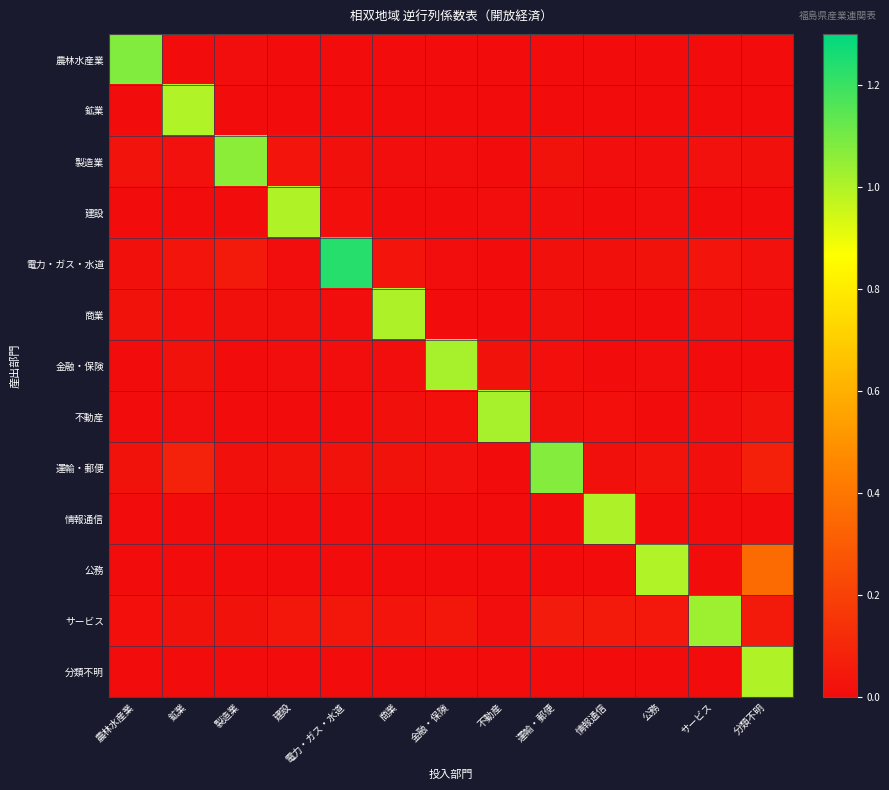

Reading right to left, extract all data points from this chart.

農林水産業: 分類不明=0.0	サービス=0.0	公務=0.0	情報通信=0.0	運輸・郵便=0.0	不動産=0.0	金融・保険=0.0	商業=0.0	電力・ガス・水道=0.0	建設=0.0	製造業=0.0	鉱業=0.0	農林水産業=1.1
鉱業: 分類不明=0.0	サービス=0.0	公務=0.0	情報通信=0.0	運輸・郵便=0.0	不動産=0.0	金融・保険=0.0	商業=0.0	電力・ガス・水道=0.0	建設=0.0	製造業=0.0	鉱業=1.0	農林水産業=0.0
製造業: 分類不明=0.0	サービス=0.0	公務=0.0	情報通信=0.0	運輸・郵便=0.0	不動産=0.0	金融・保険=0.0	商業=0.0	電力・ガス・水道=0.0	建設=0.0	製造業=1.1	鉱業=0.0	農林水産業=0.0
建設: 分類不明=0.0	サービス=0.0	公務=0.0	情報通信=0.0	運輸・郵便=0.0	不動産=0.0	金融・保険=0.0	商業=0.0	電力・ガス・水道=0.0	建設=1.0	製造業=0.0	鉱業=0.0	農林水産業=0.0
電力・ガス・水道: 分類不明=0.0	サービス=0.0	公務=0.0	情報通信=0.0	運輸・郵便=0.0	不動産=0.0	金融・保険=0.0	商業=0.0	電力・ガス・水道=1.2	建設=0.0	製造業=0.0	鉱業=0.0	農林水産業=0.0
商業: 分類不明=0.0	サービス=0.0	公務=0.0	情報通信=0.0	運輸・郵便=0.0	不動産=0.0	金融・保険=0.0	商業=1.0	電力・ガス・水道=0.0	建設=0.0	製造業=0.0	鉱業=0.0	農林水産業=0.0
金融・保険: 分類不明=0.0	サービス=0.0	公務=0.0	情報通信=0.0	運輸・郵便=0.0	不動産=0.0	金融・保険=1.0	商業=0.0	電力・ガス・水道=0.0	建設=0.0	製造業=0.0	鉱業=0.0	農林水産業=0.0
不動産: 分類不明=0.0	サービス=0.0	公務=0.0	情報通信=0.0	運輸・郵便=0.0	不動産=1.0	金融・保険=0.0	商業=0.0	電力・ガス・水道=0.0	建設=0.0	製造業=0.0	鉱業=0.0	農林水産業=0.0
運輸・郵便: 分類不明=0.1	サービス=0.0	公務=0.0	情報通信=0.0	運輸・郵便=1.1	不動産=0.0	金融・保険=0.0	商業=0.0	電力・ガス・水道=0.0	建設=0.0	製造業=0.0	鉱業=0.1	農林水産業=0.0
情報通信: 分類不明=0.0	サービス=0.0	公務=0.0	情報通信=1.0	運輸・郵便=0.0	不動産=0.0	金融・保険=0.0	商業=0.0	電力・ガス・水道=0.0	建設=0.0	製造業=0.0	鉱業=0.0	農林水産業=0.0
公務: 分類不明=0.4	サービス=0.0	公務=1.0	情報通信=0.0	運輸・郵便=0.0	不動産=0.0	金融・保険=0.0	商業=0.0	電力・ガス・水道=0.0	建設=0.0	製造業=0.0	鉱業=0.0	農林水産業=0.0
サービス: 分類不明=0.0	サービス=1.0	公務=0.0	情報通信=0.1	運輸・郵便=0.1	不動産=0.0	金融・保険=0.0	商業=0.0	電力・ガス・水道=0.0	建設=0.0	製造業=0.0	鉱業=0.0	農林水産業=0.0
分類不明: 分類不明=1.0	サービス=0.0	公務=0.0	情報通信=0.0	運輸・郵便=0.0	不動産=0.0	金融・保険=0.0	商業=0.0	電力・ガス・水道=0.0	建設=0.0	製造業=0.0	鉱業=0.0	農林水産業=0.0